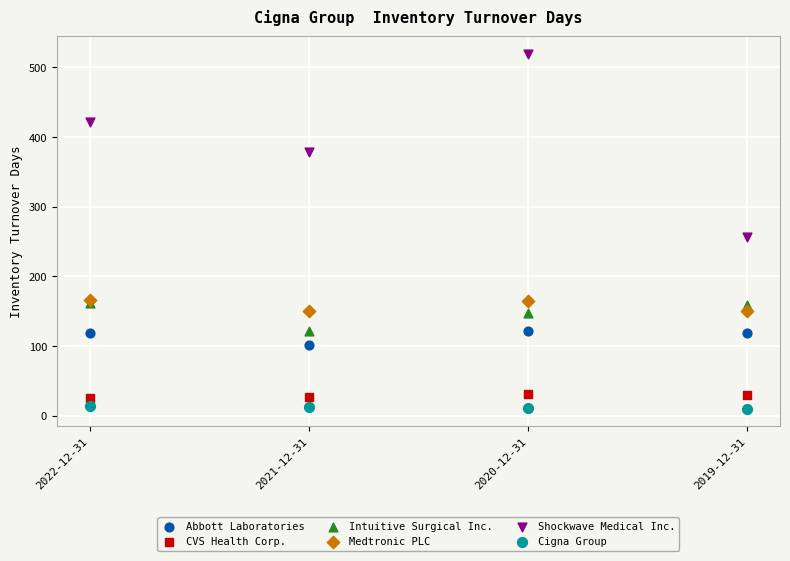

Which series has the largest Y range (max minus min)?

Shockwave Medical Inc.